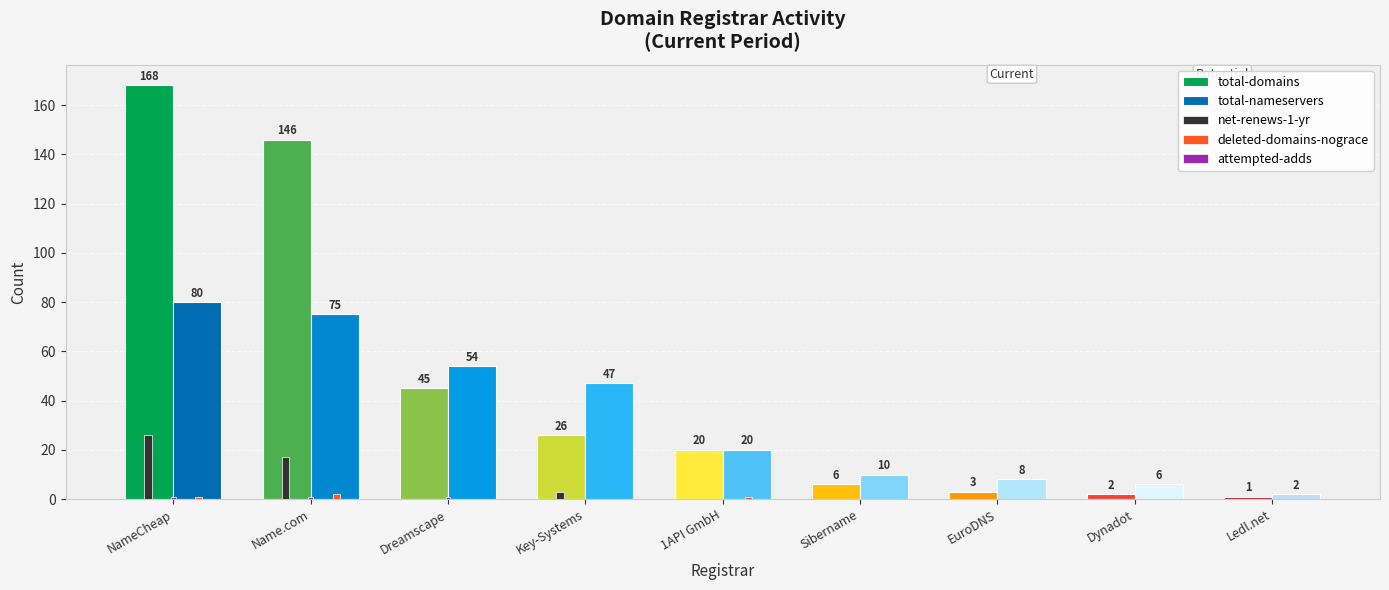

What is the sum of all deleted-domains-nograce values?

4